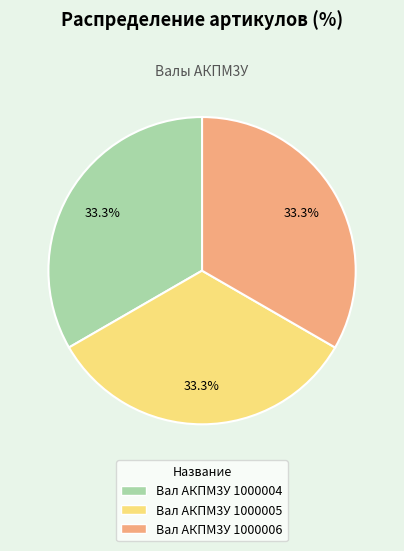

Does Вал АКПМ3У 1000006 account for over 50% of the chart?

No